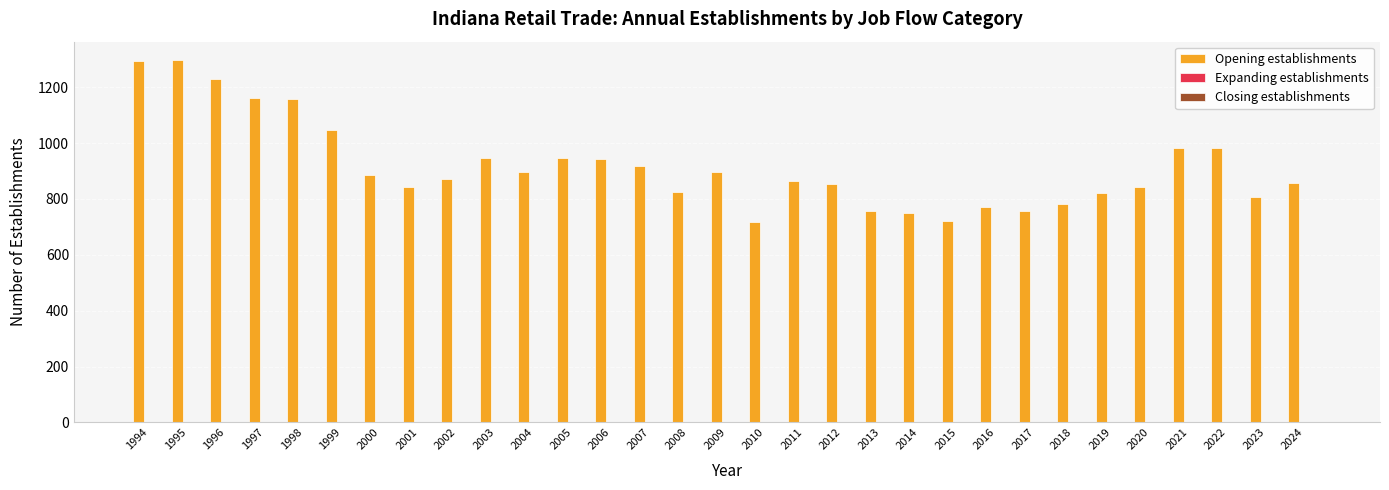

What is the greatest value displayed?

1298